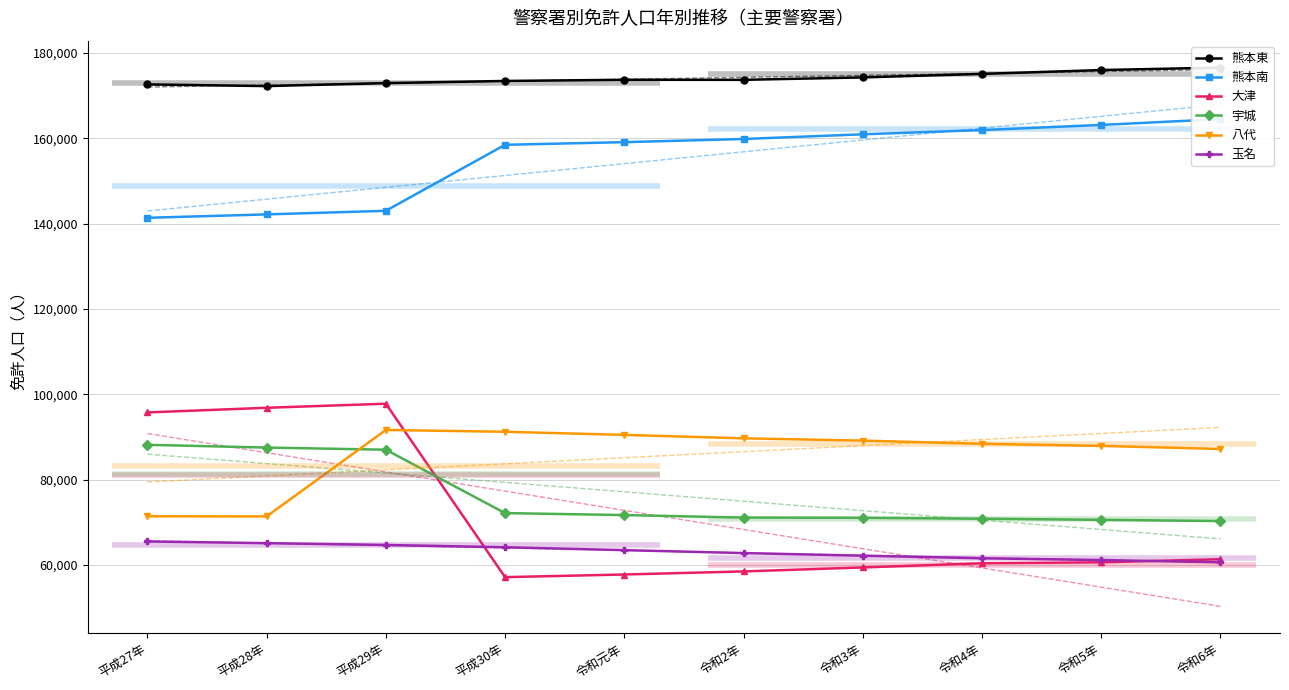

What is the sum of all 宇城 values?

760500